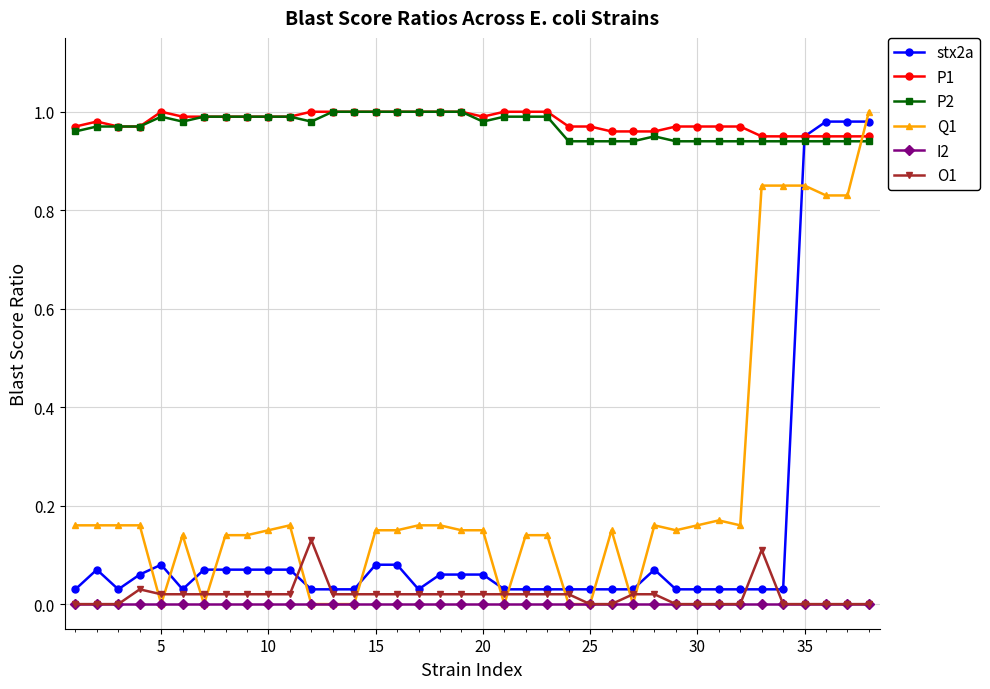

Which series has the largest range (max minus min)?

Q1